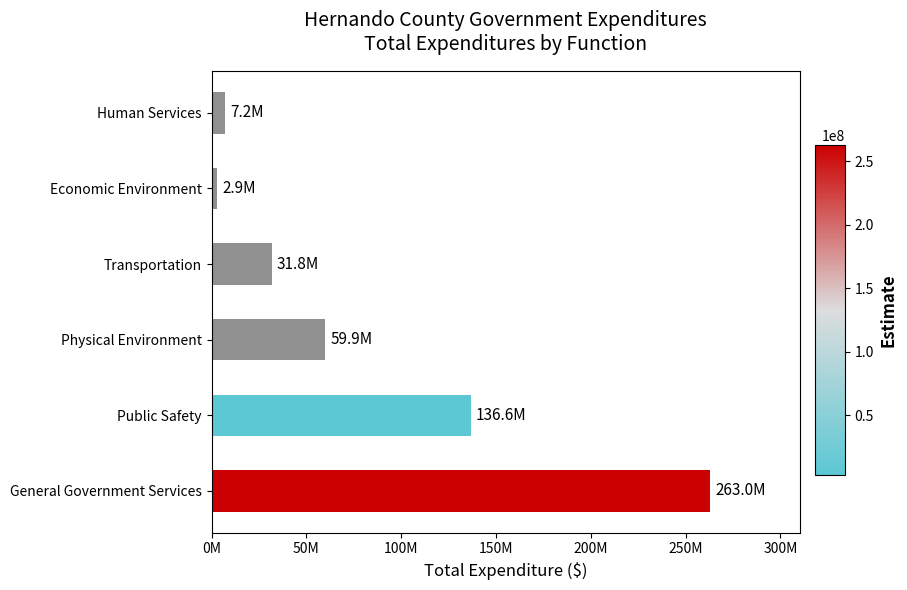

Are the bars horizontal?

Yes